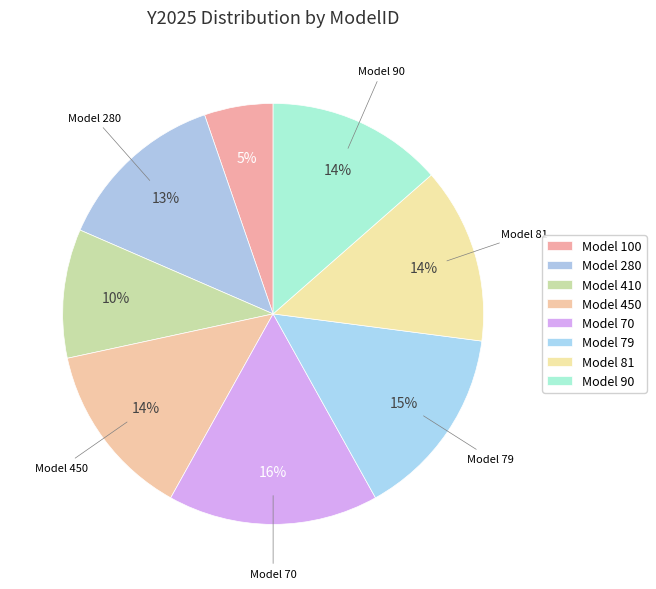

How many segments does this pie chart have?

8